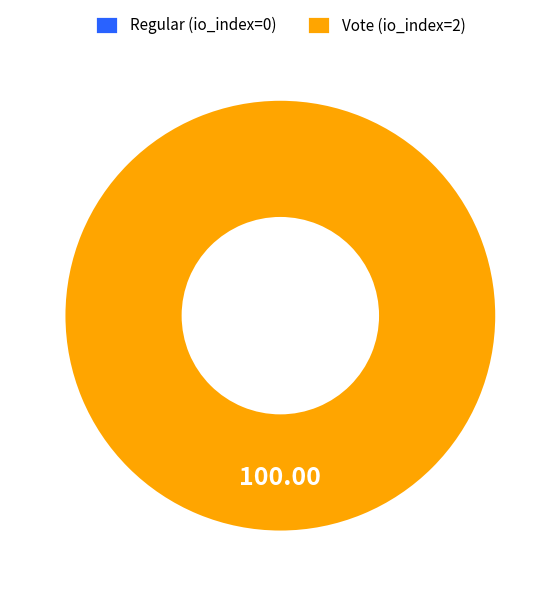

How much of the chart is everything except Regular?

100.0%